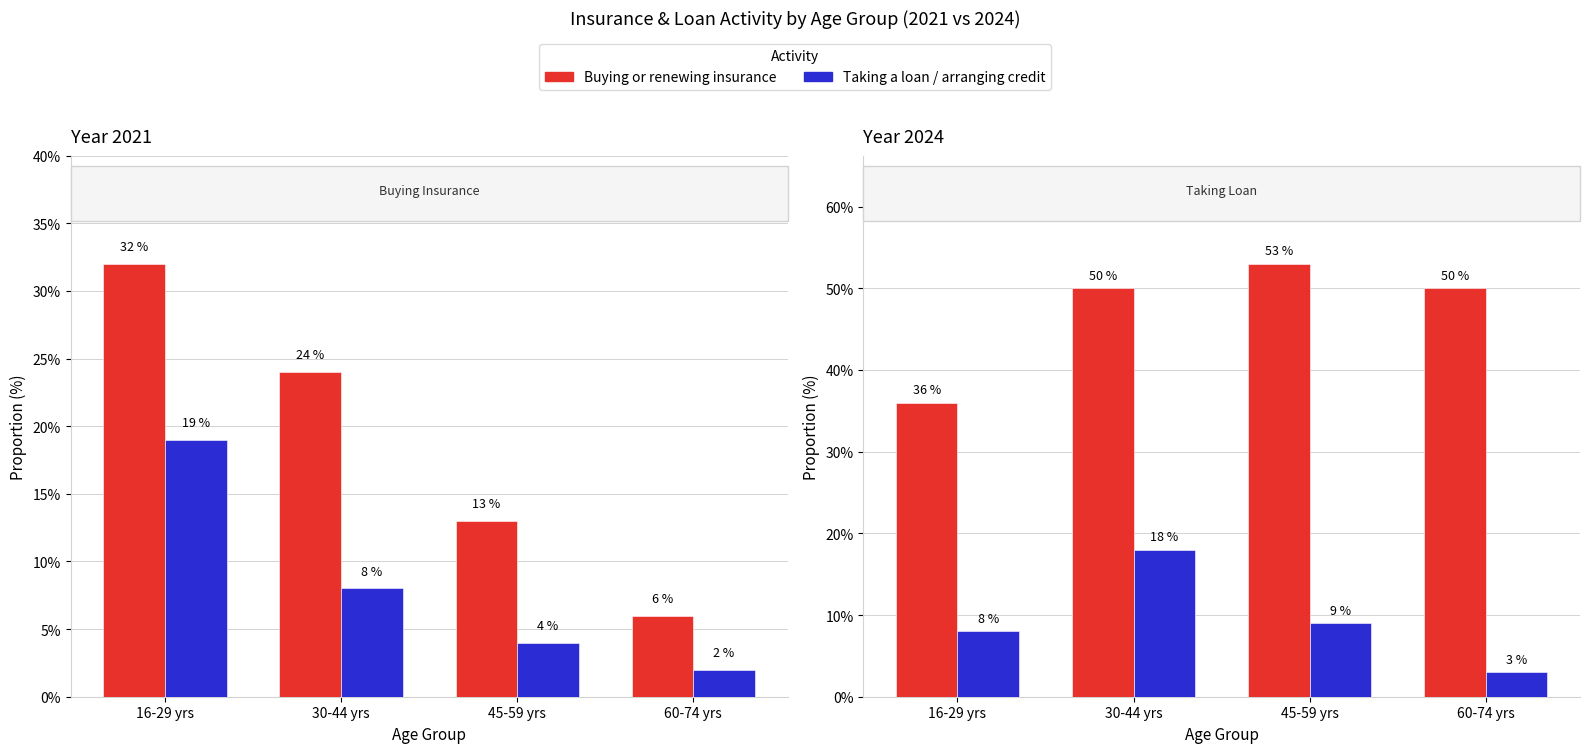

Which series has the largest total across all categories?

Buying or renewing insurance